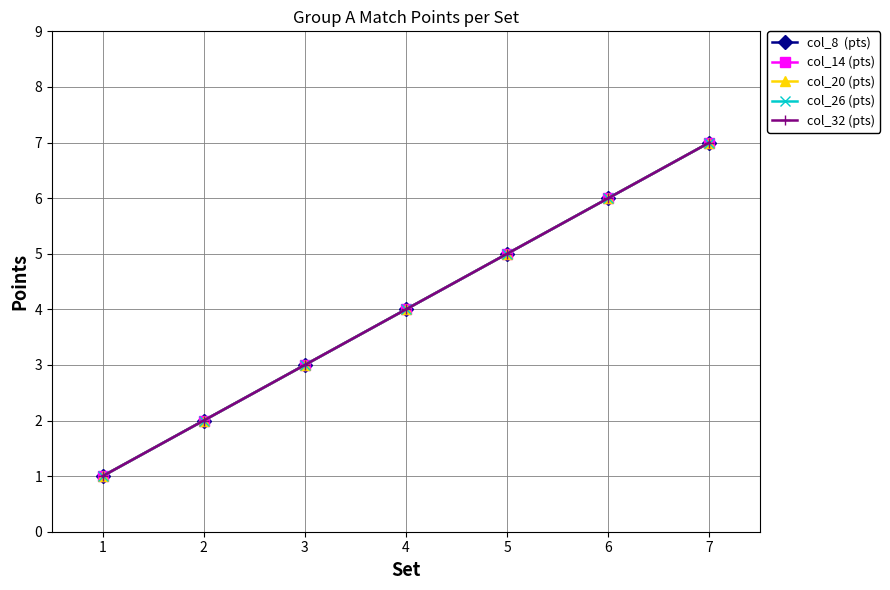

Is it true that col_20 (pts) equals 2 at 1?

False